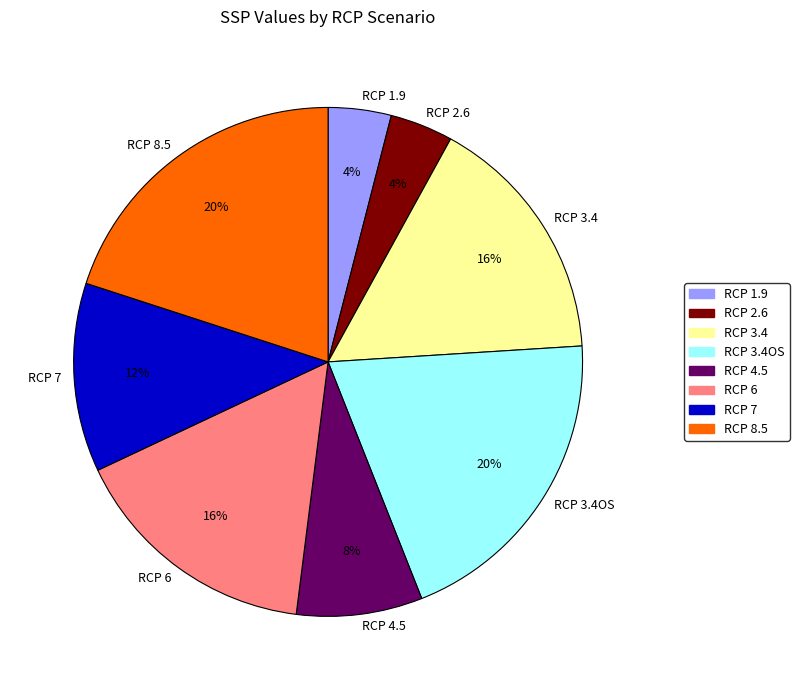

The RCP 4.5 slice represents 8% of the pie. True or false?

True